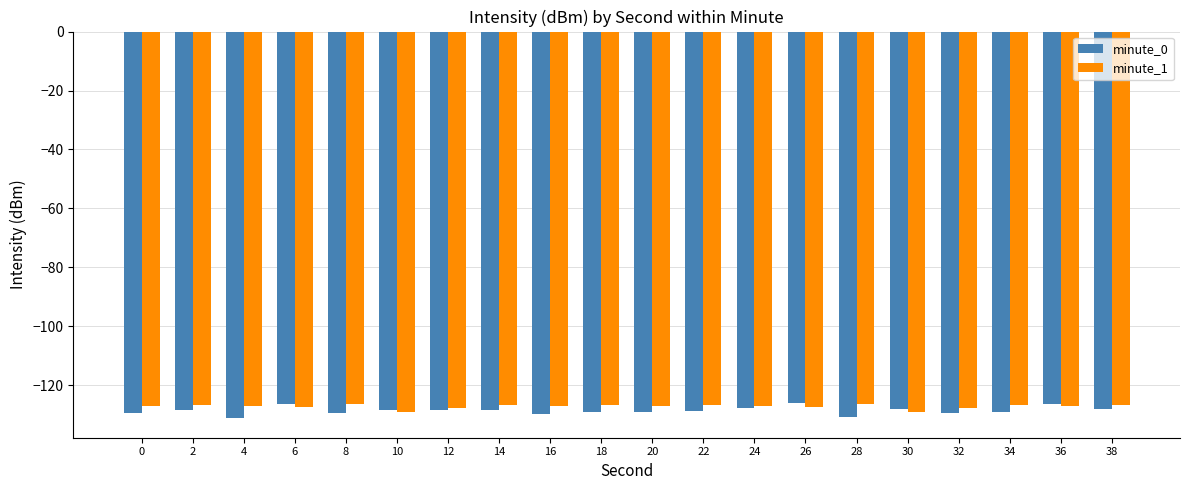

The value of minute_0 at 36 is -126.4. True or false?

True